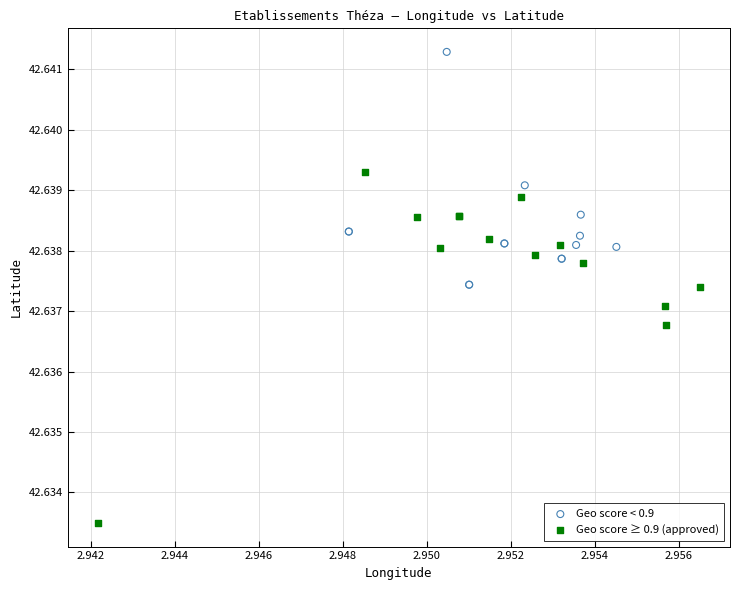

Which series reaches the maximum Y coordinate?

Geo score < 0.9